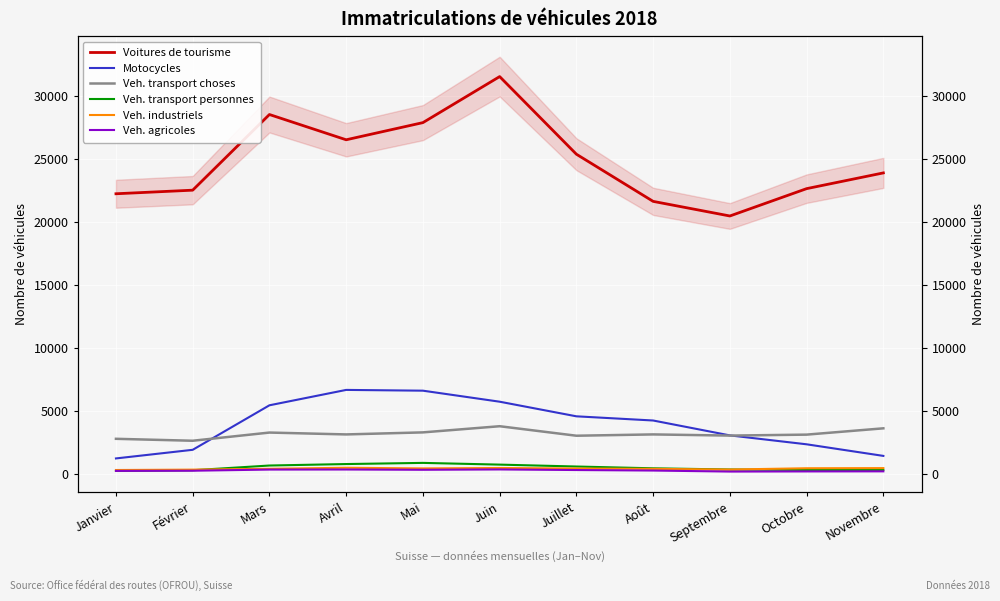

At which category is the sum across all series the highest?

Juin